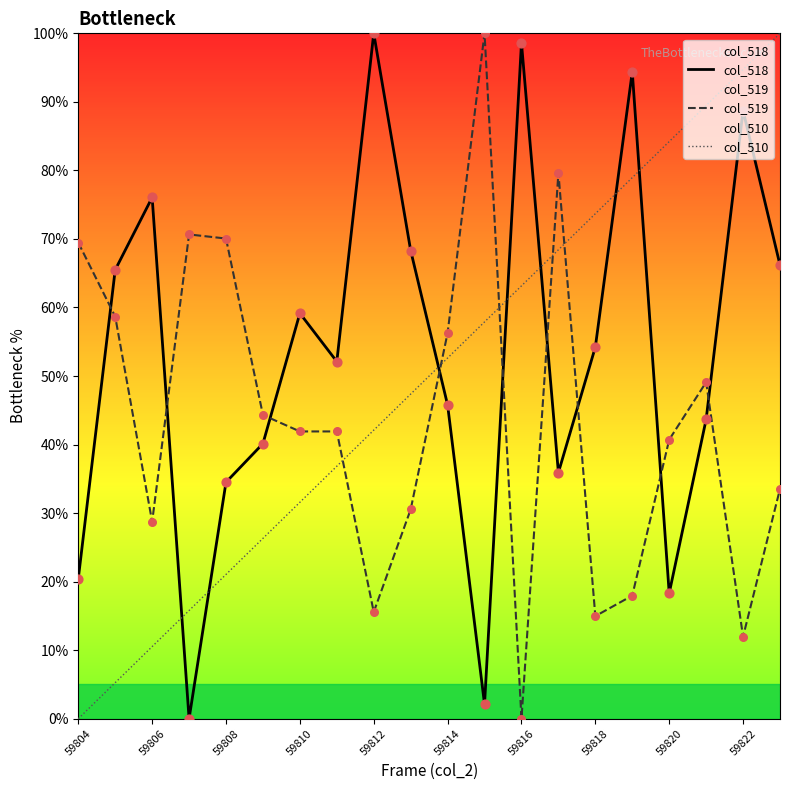

Which series has the largest Y range (max minus min)?

col_518